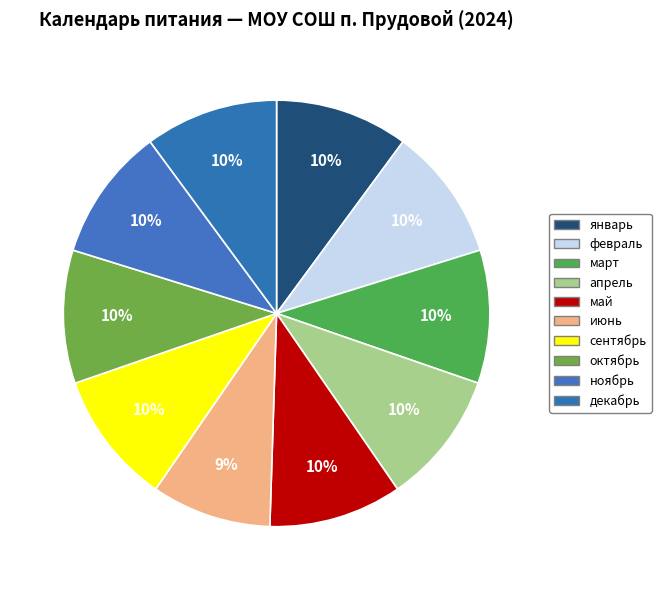

How many segments does this pie chart have?

10